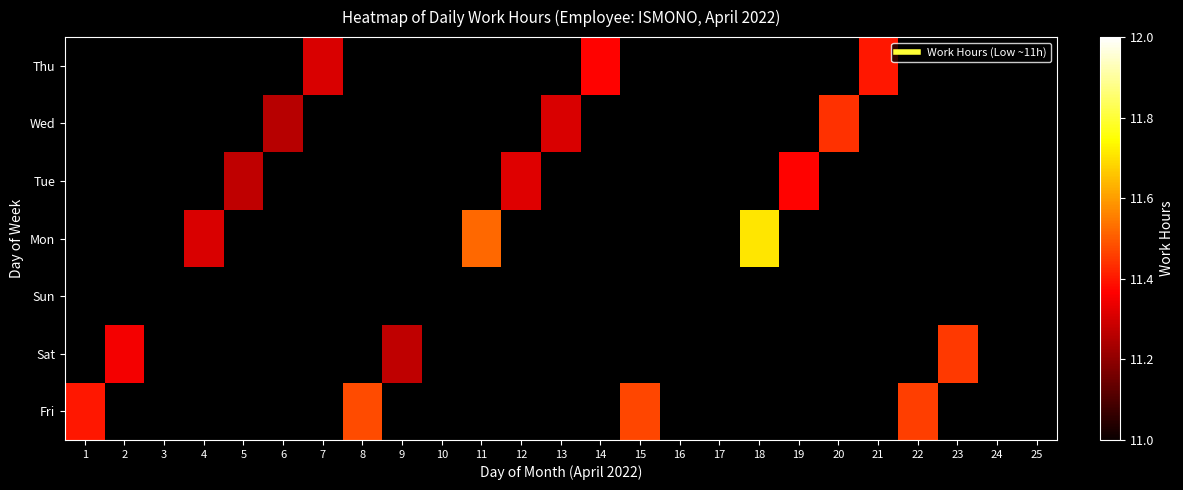

Reading right to left, transcribe all the data shown in this chart.

Fri: 25=0.0	24=0.0	23=0.0	22=11.5	21=0.0	20=0.0	19=0.0	18=0.0	17=0.0	16=0.0	15=11.5	14=0.0	13=0.0	12=0.0	11=0.0	10=0.0	9=0.0	8=11.5	7=0.0	6=0.0	5=0.0	4=0.0	3=0.0	2=0.0	1=11.4
Sat: 25=0.0	24=0.0	23=11.4	22=0.0	21=0.0	20=0.0	19=0.0	18=0.0	17=0.0	16=0.0	15=0.0	14=0.0	13=0.0	12=0.0	11=0.0	10=0.0	9=11.3	8=0.0	7=0.0	6=0.0	5=0.0	4=0.0	3=0.0	2=11.3	1=0.0
Sun: 25=0.0	24=0.0	23=0.0	22=0.0	21=0.0	20=0.0	19=0.0	18=0.0	17=0.0	16=0.0	15=0.0	14=0.0	13=0.0	12=0.0	11=0.0	10=0.0	9=0.0	8=0.0	7=0.0	6=0.0	5=0.0	4=0.0	3=0.0	2=0.0	1=0.0
Mon: 25=0.0	24=0.0	23=0.0	22=0.0	21=0.0	20=0.0	19=0.0	18=11.7	17=0.0	16=0.0	15=0.0	14=0.0	13=0.0	12=0.0	11=11.5	10=0.0	9=0.0	8=0.0	7=0.0	6=0.0	5=0.0	4=11.3	3=0.0	2=0.0	1=0.0
Tue: 25=0.0	24=0.0	23=0.0	22=0.0	21=0.0	20=0.0	19=11.4	18=0.0	17=0.0	16=0.0	15=0.0	14=0.0	13=0.0	12=11.3	11=0.0	10=0.0	9=0.0	8=0.0	7=0.0	6=0.0	5=11.3	4=0.0	3=0.0	2=0.0	1=0.0
Wed: 25=0.0	24=0.0	23=0.0	22=0.0	21=0.0	20=11.4	19=0.0	18=0.0	17=0.0	16=0.0	15=0.0	14=0.0	13=11.3	12=0.0	11=0.0	10=0.0	9=0.0	8=0.0	7=0.0	6=11.3	5=0.0	4=0.0	3=0.0	2=0.0	1=0.0
Thu: 25=0.0	24=0.0	23=0.0	22=0.0	21=11.4	20=0.0	19=0.0	18=0.0	17=0.0	16=0.0	15=0.0	14=11.4	13=0.0	12=0.0	11=0.0	10=0.0	9=0.0	8=0.0	7=11.3	6=0.0	5=0.0	4=0.0	3=0.0	2=0.0	1=0.0